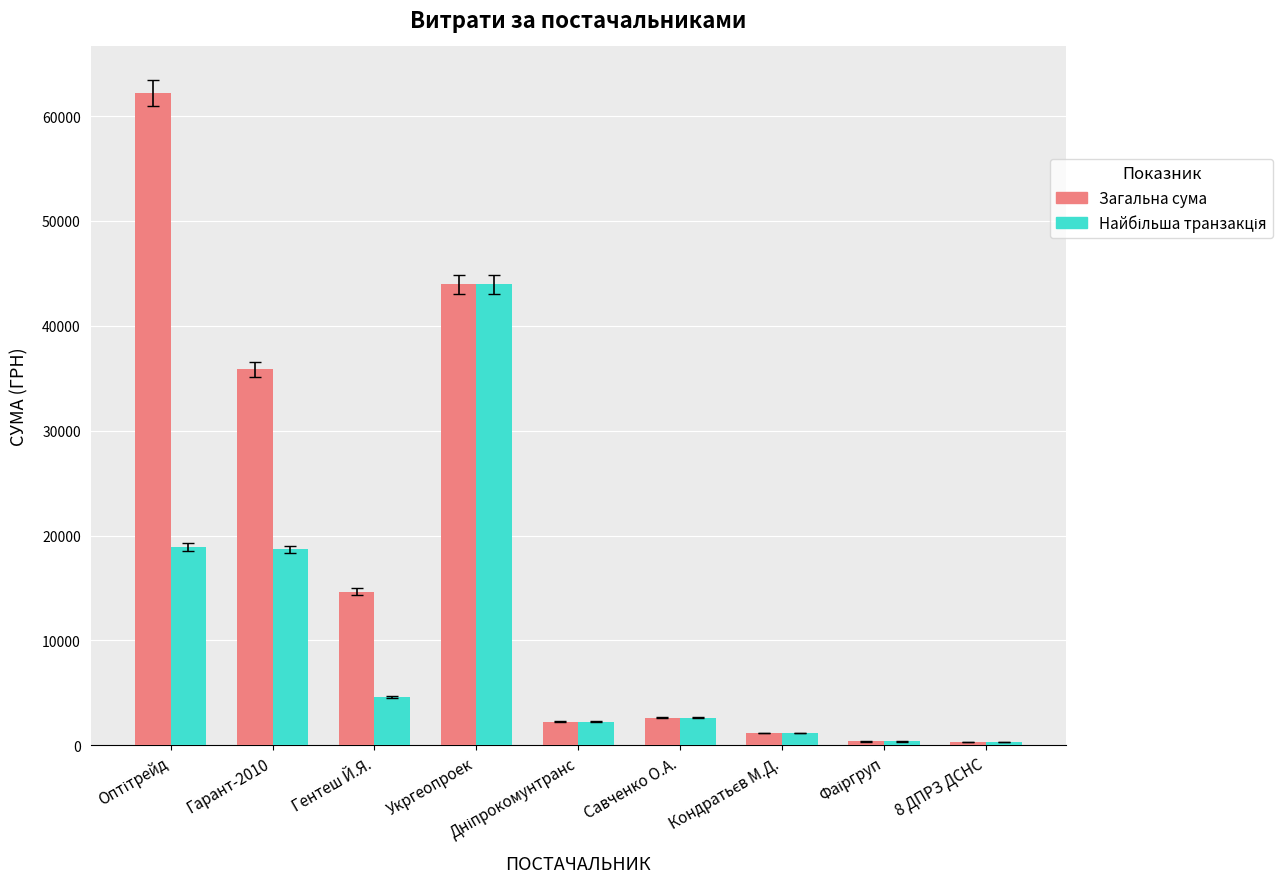

What is the total value across all series at Гарант-2010?

54529.0